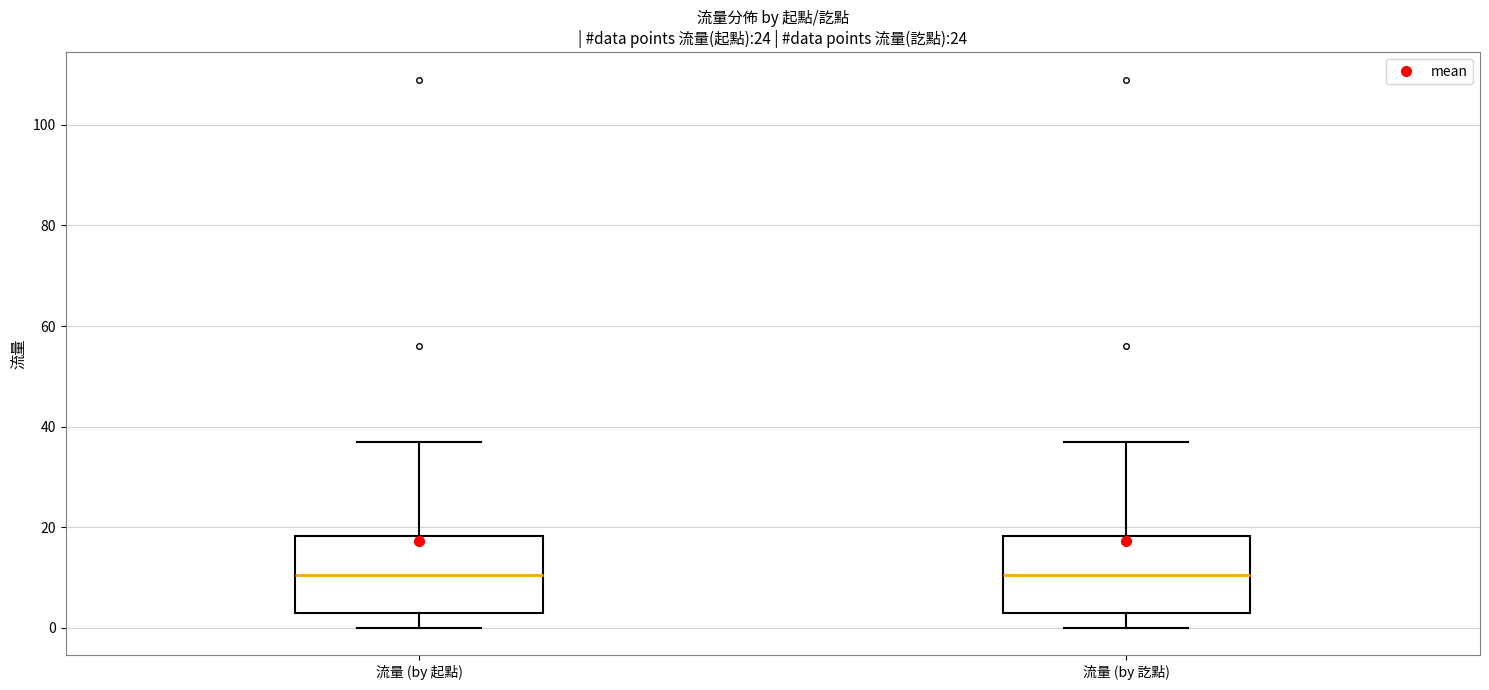

Where is the upper edge of the box for 流量 (by 起點) on the y-axis? The values are not printed on the chart, so give them approximately, as read against the axis.

18